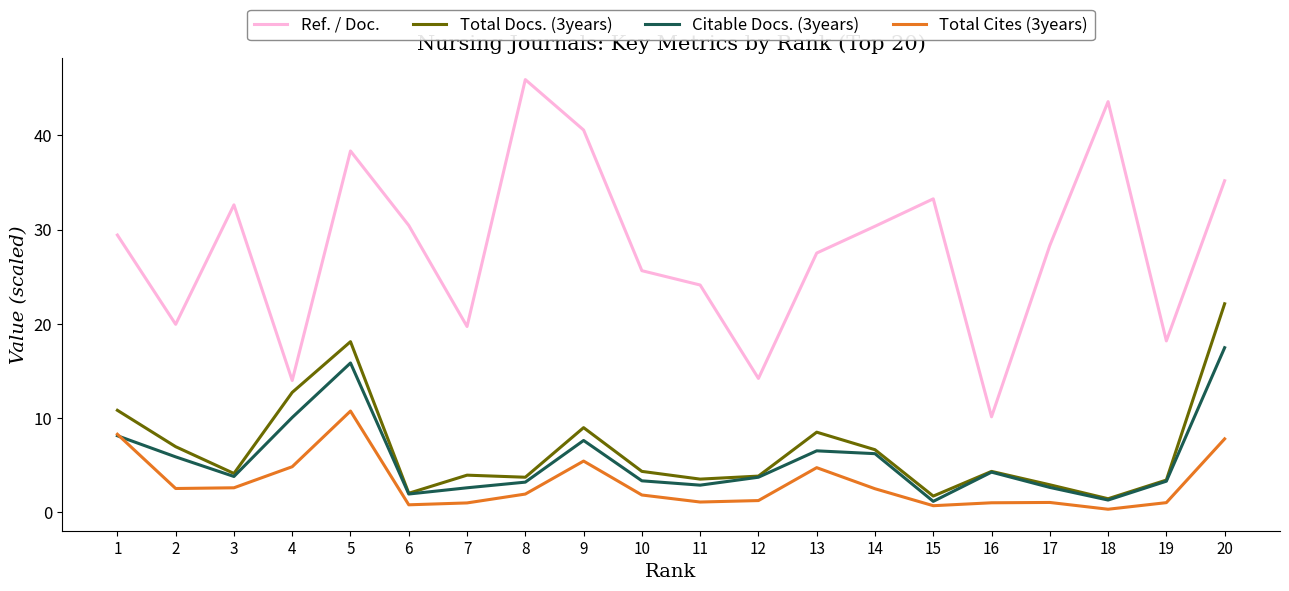

Does the chart have visible grid lines?

No